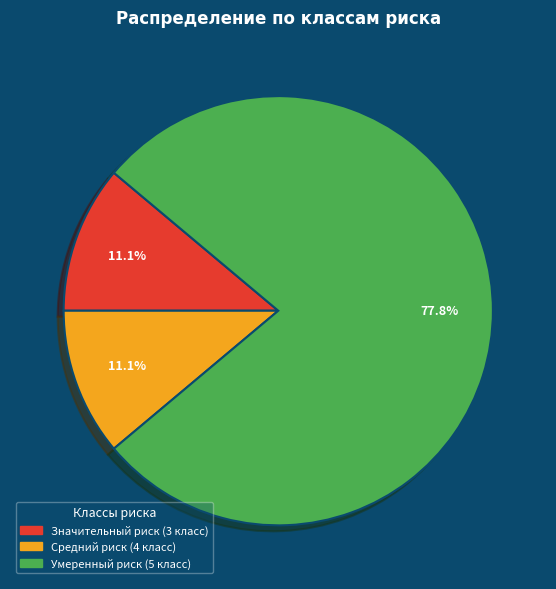

Is there any slice that represents more than half of the pie?

Yes